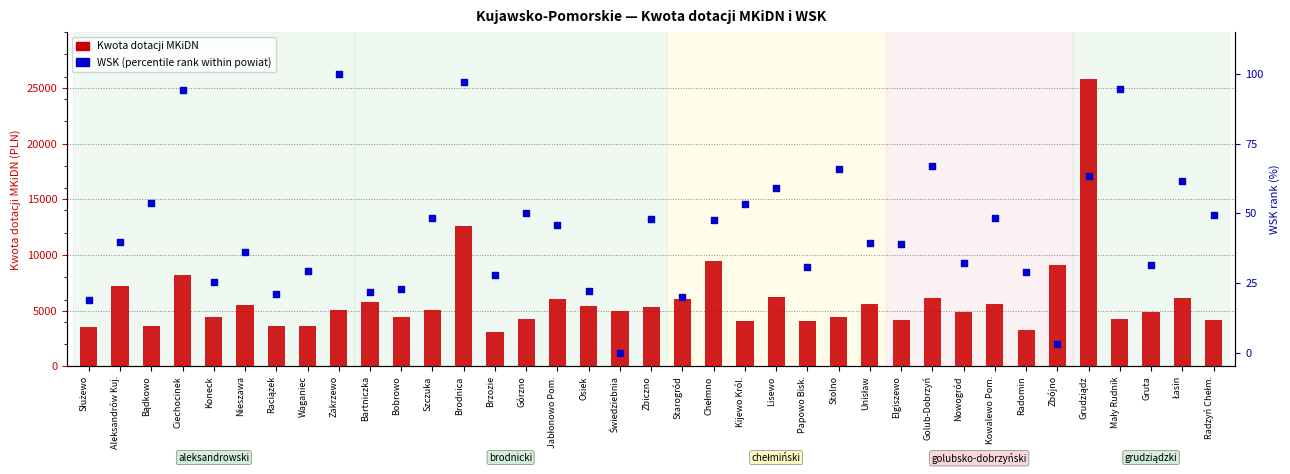

What is the total value across all series at Bartniczka?

5827.8